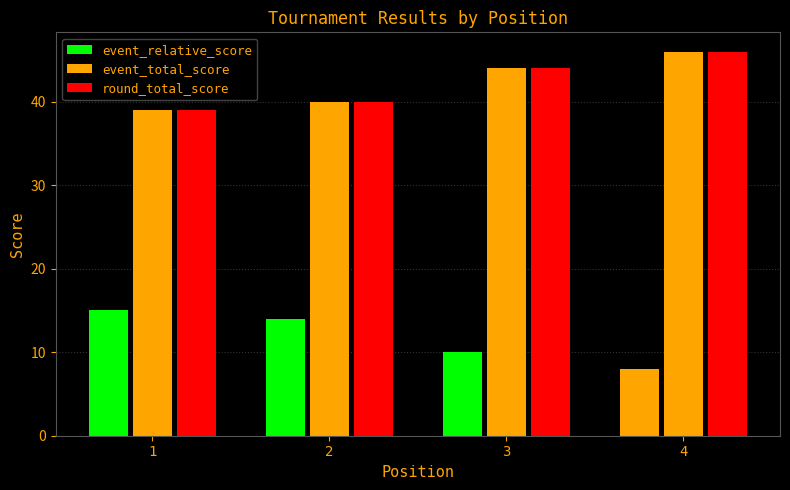

What is the maximum value shown in the chart?

46